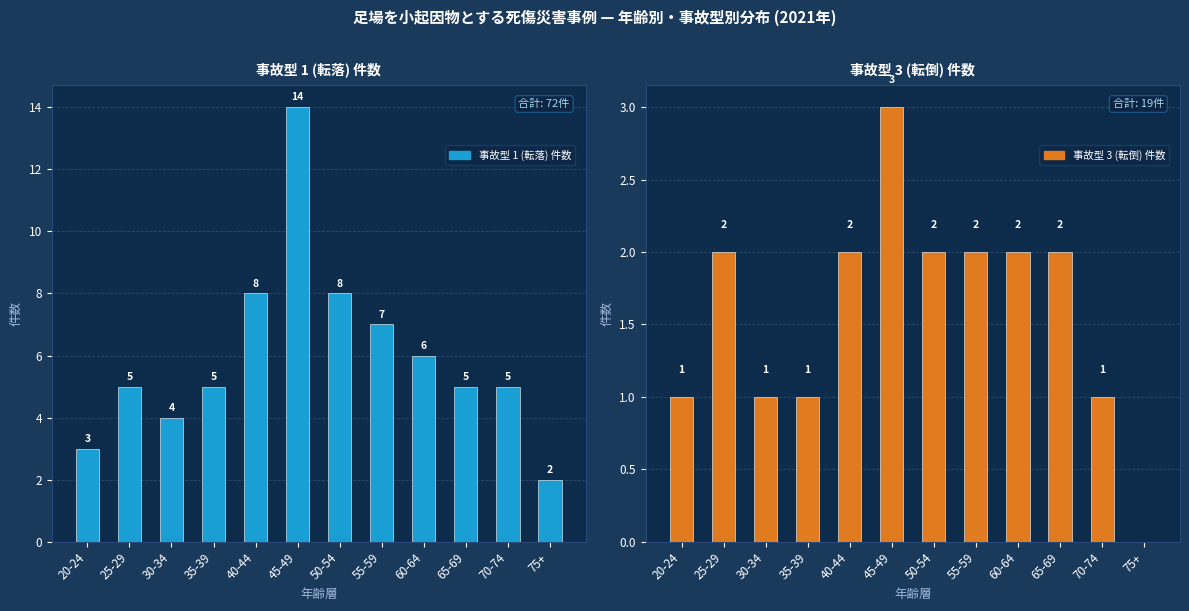

What is the difference between the highest and lowest values at 55-59?

5